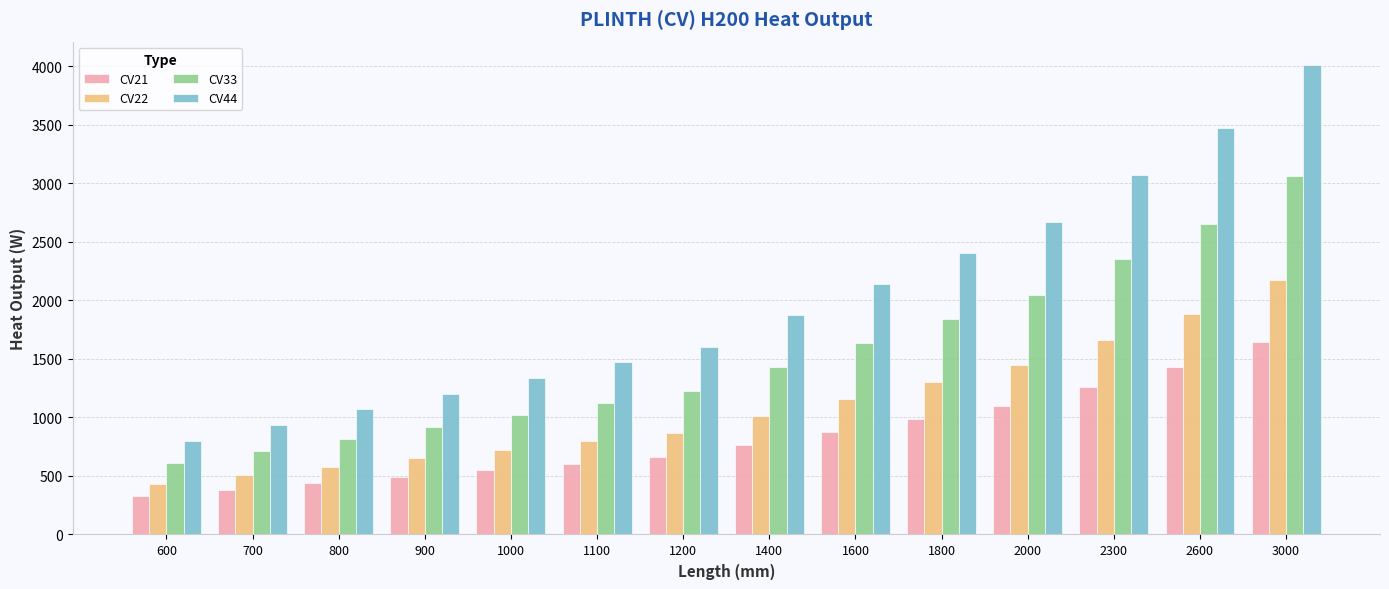

Which category has the lowest value in the CV21 series?

600